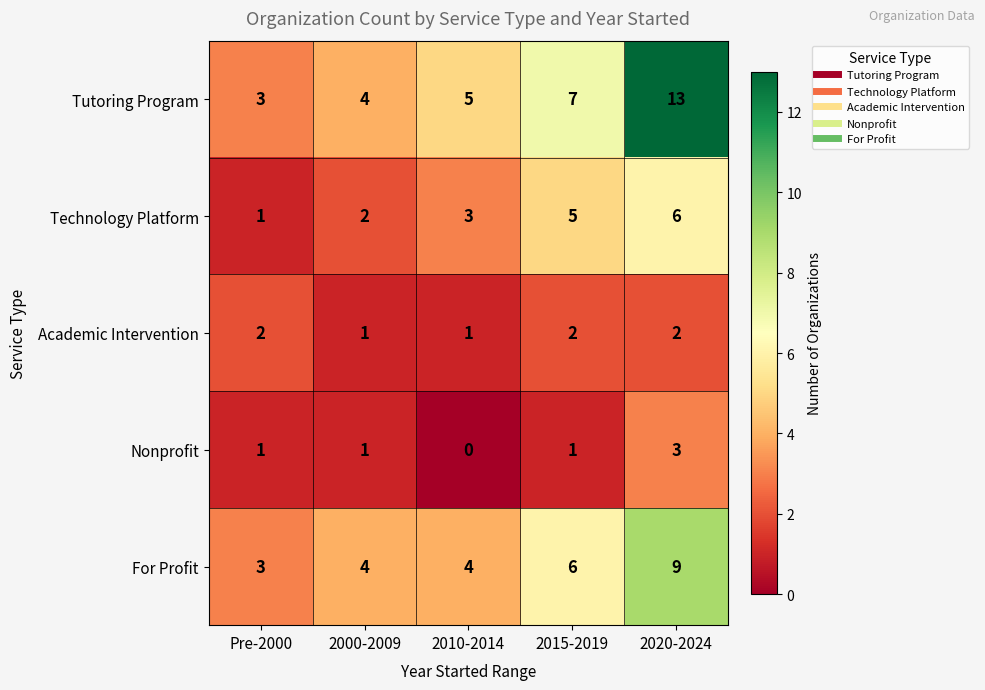

What is the total value across all series at 2020-2024?

33